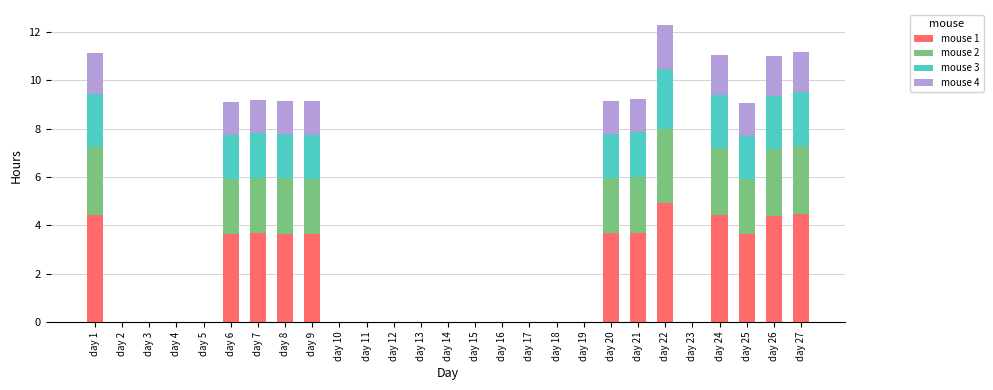

What is the total value across all series at day 8?

9.2